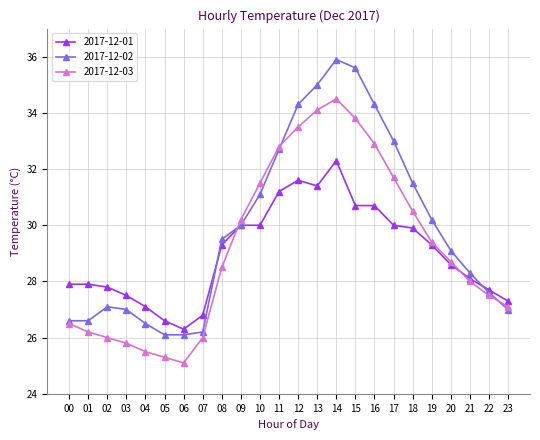

What are all the series names shown in the legend?

2017-12-01, 2017-12-02, 2017-12-03